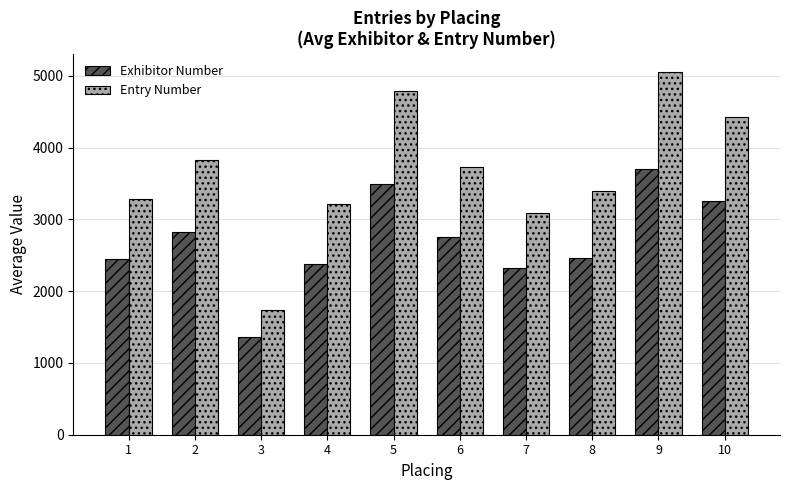

Does the chart contain stacked bars?

No